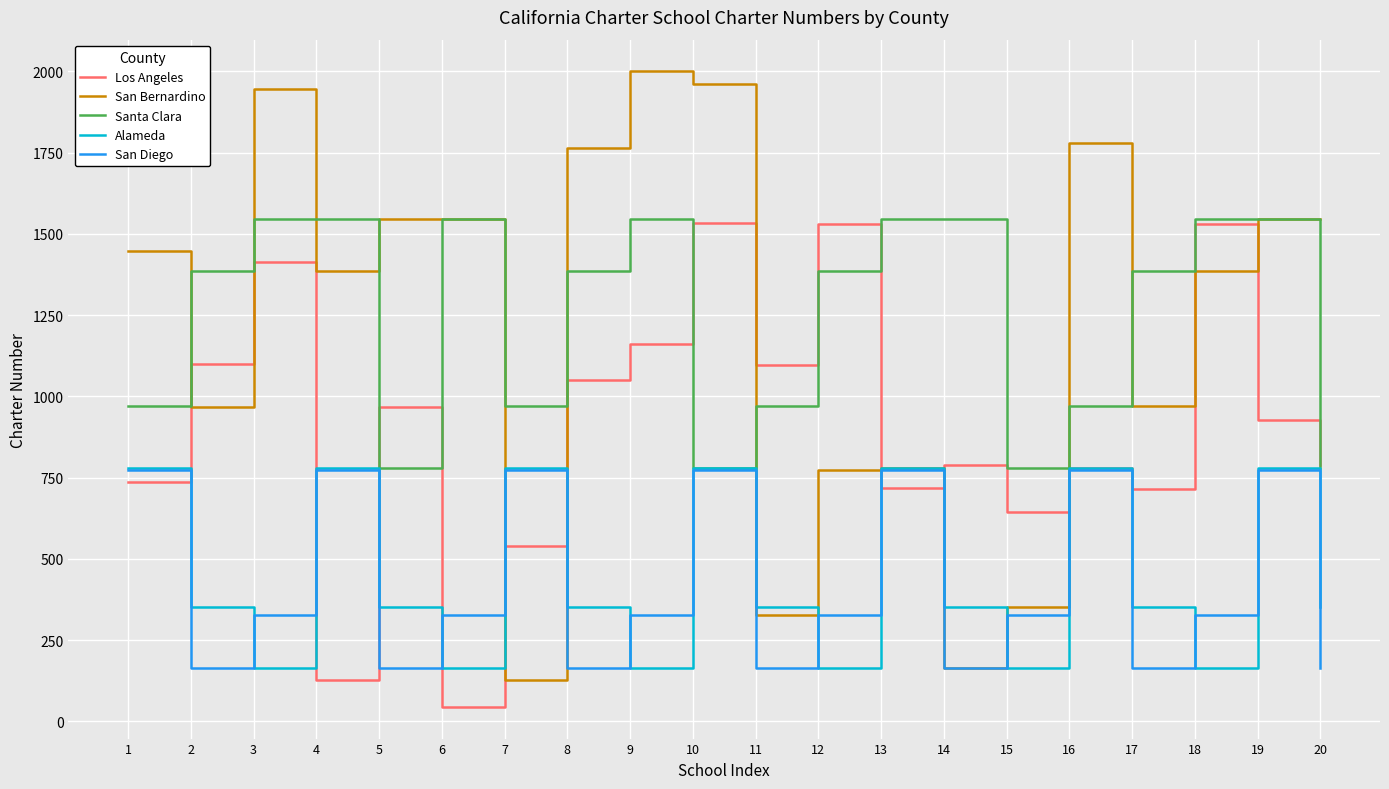

Which series changed the most between 4 and 12?

Los Angeles